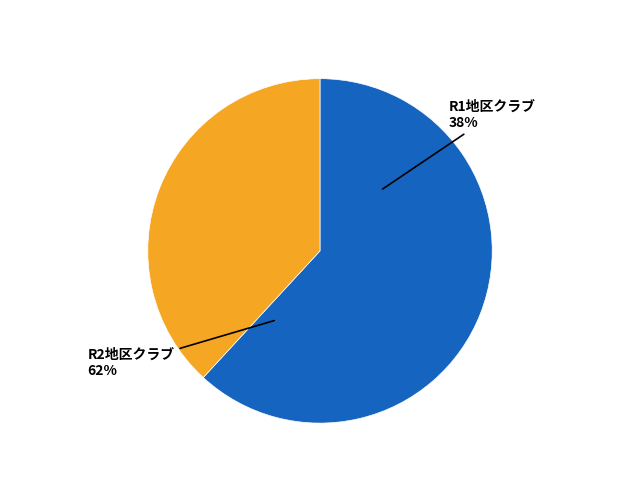

The 常陸大宮 slice represents 1% of the pie. True or false?

False